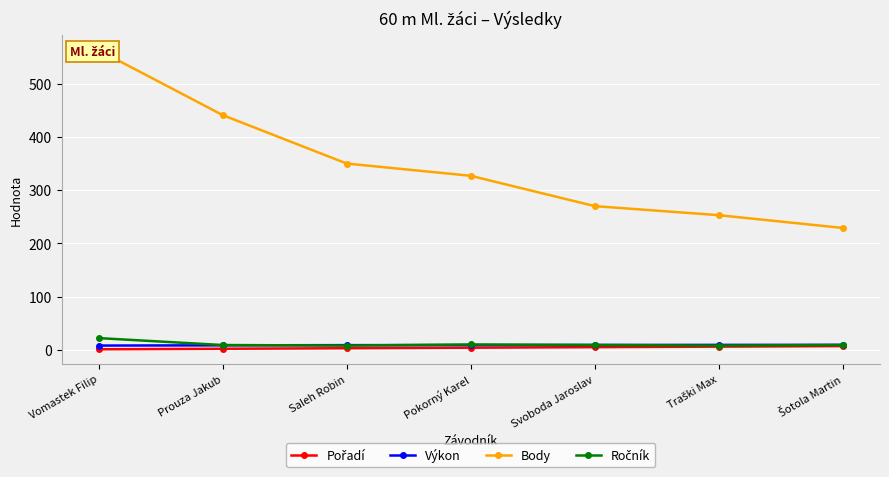

How many values in the Ročník series exceed 9?

2